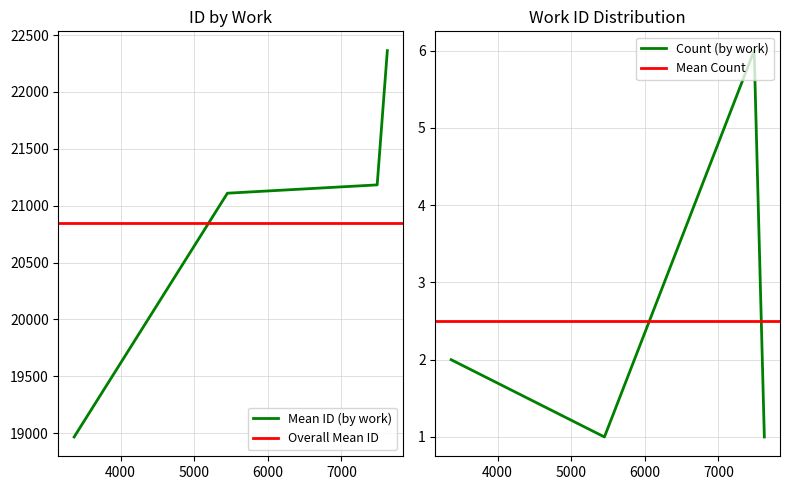

Which category has the highest value across all series?

7624